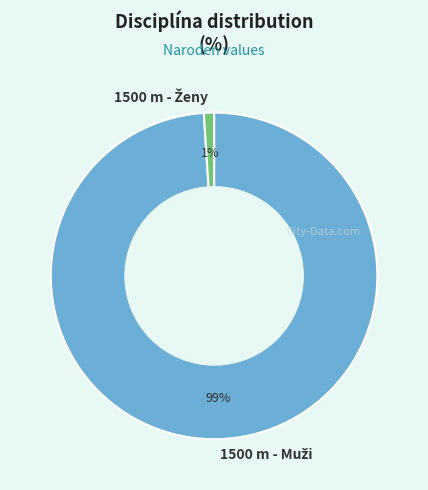

Is there a majority slice in this chart?

Yes